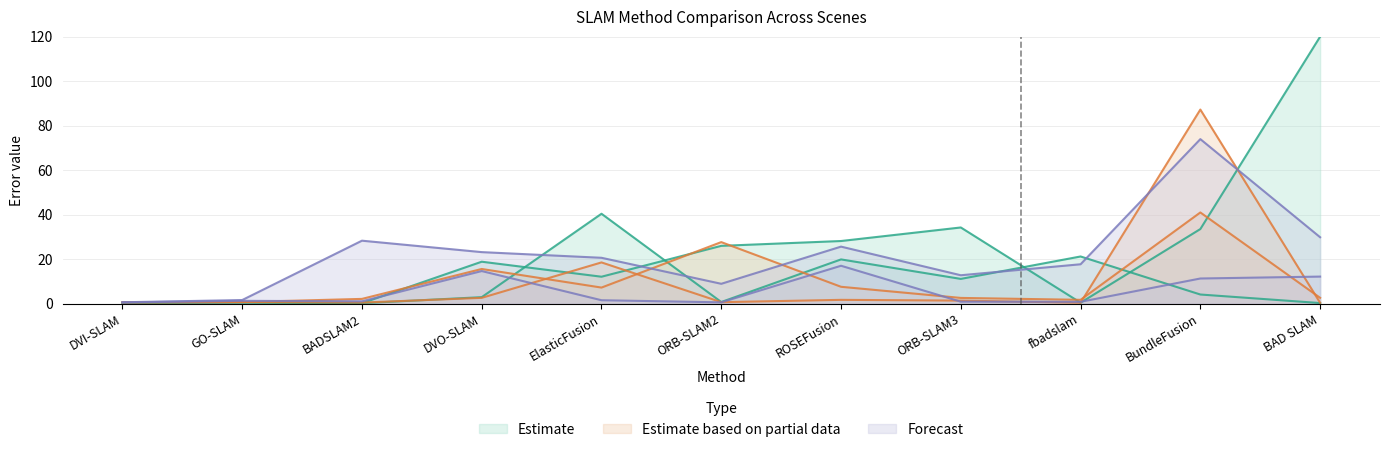

In desk 1, how many points are lower than both neighbors (excluding endpoints)?

3